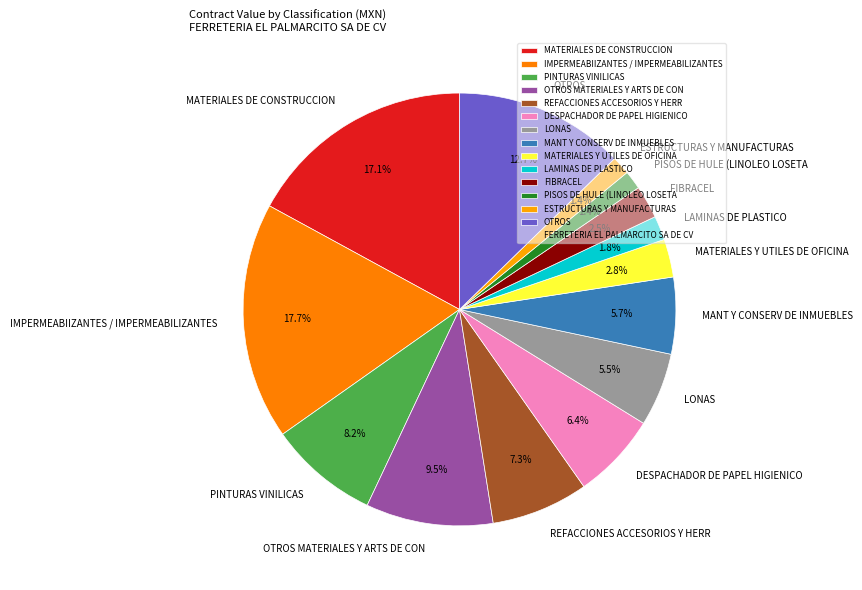

Do PINTURAS VINILICAS and FIBRACEL together represent more than half of the pie?

No